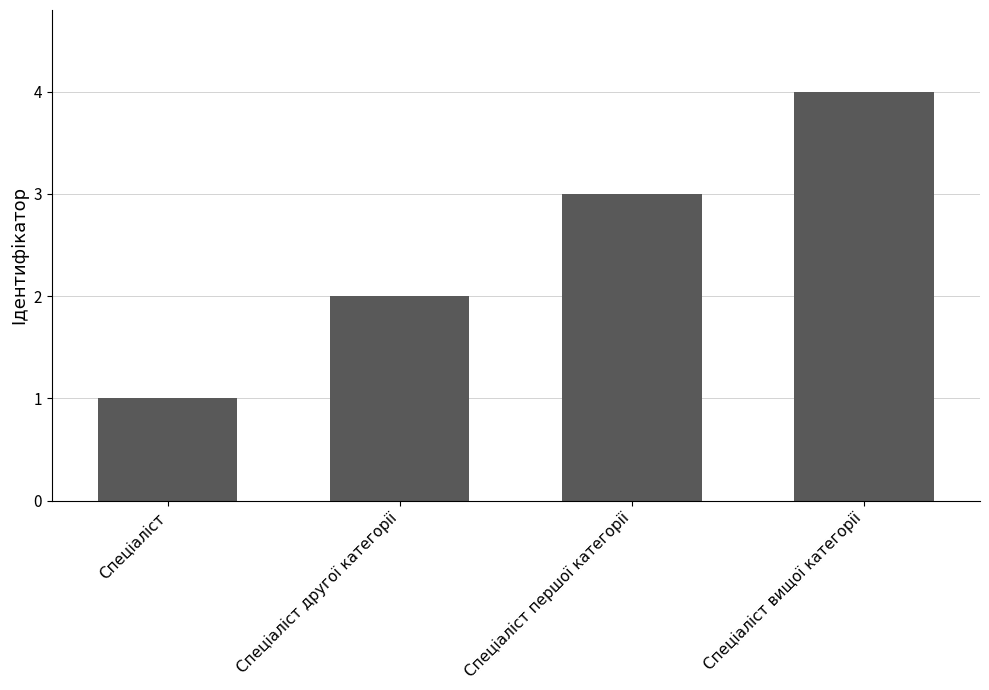

What is the maximum value shown in the chart?

4